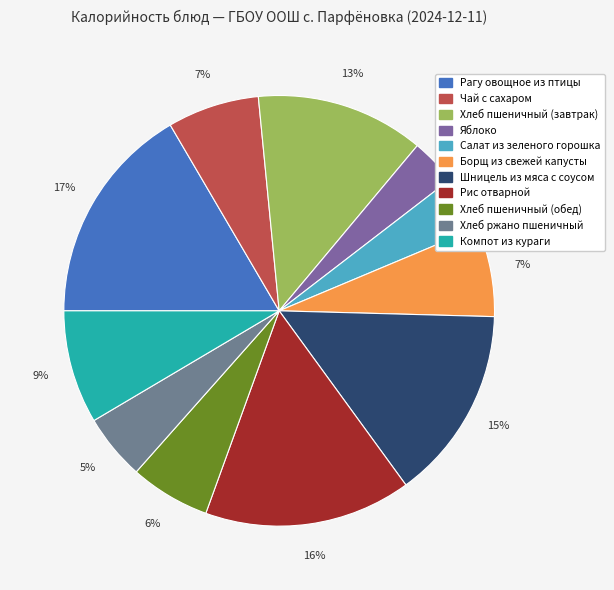

How many segments does this pie chart have?

11